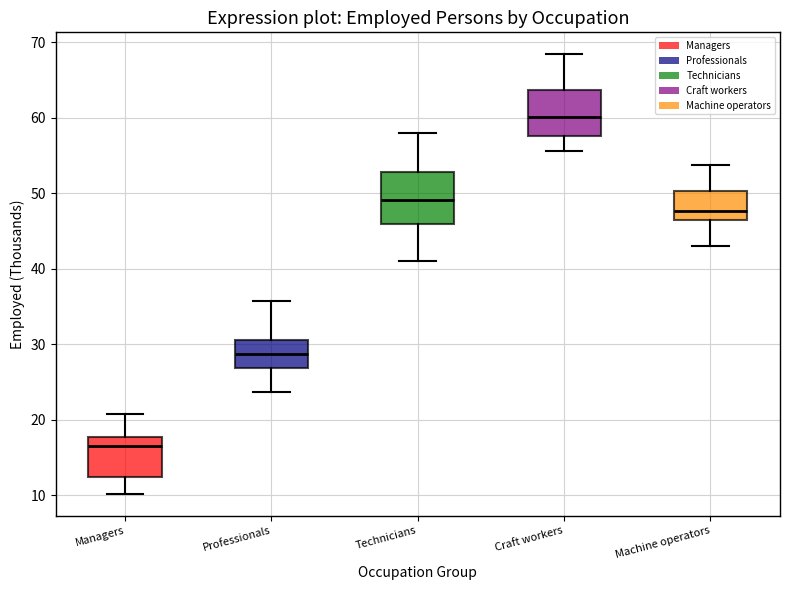

Reading left to right, read every box against the y-axis: the position of its median line, the range the box covers, and the ends of its whiskers. The values are not printed on the chart, so give them approximately, as read against the axis.

Managers: median 16, box 12 to 18, whiskers 10 to 21
Professionals: median 29, box 27 to 31, whiskers 24 to 36
Technicians: median 49, box 46 to 53, whiskers 41 to 58
Craft workers: median 60, box 58 to 64, whiskers 56 to 68
Machine operators: median 48, box 46 to 50, whiskers 43 to 54